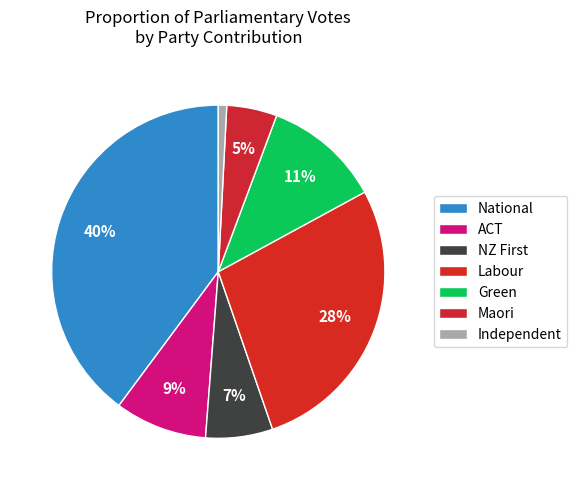

Is it true that Independent is 11% of the pie?

False